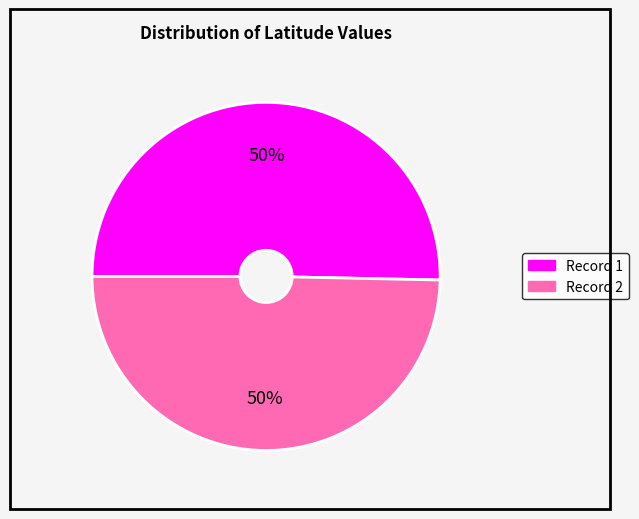

To the nearest percent, what percentage of the pie is Record 1?

50%